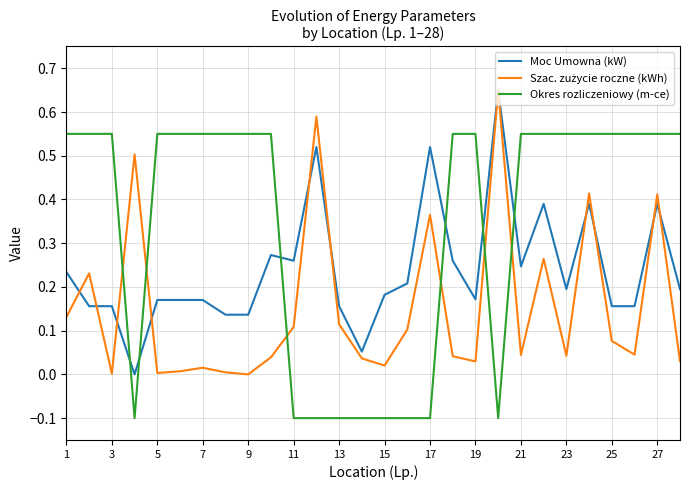

After their last crossing, which series has the higher values: Okres rozliczeniowy (m-ce) or Moc Umowna (kW)?

Okres rozliczeniowy (m-ce)